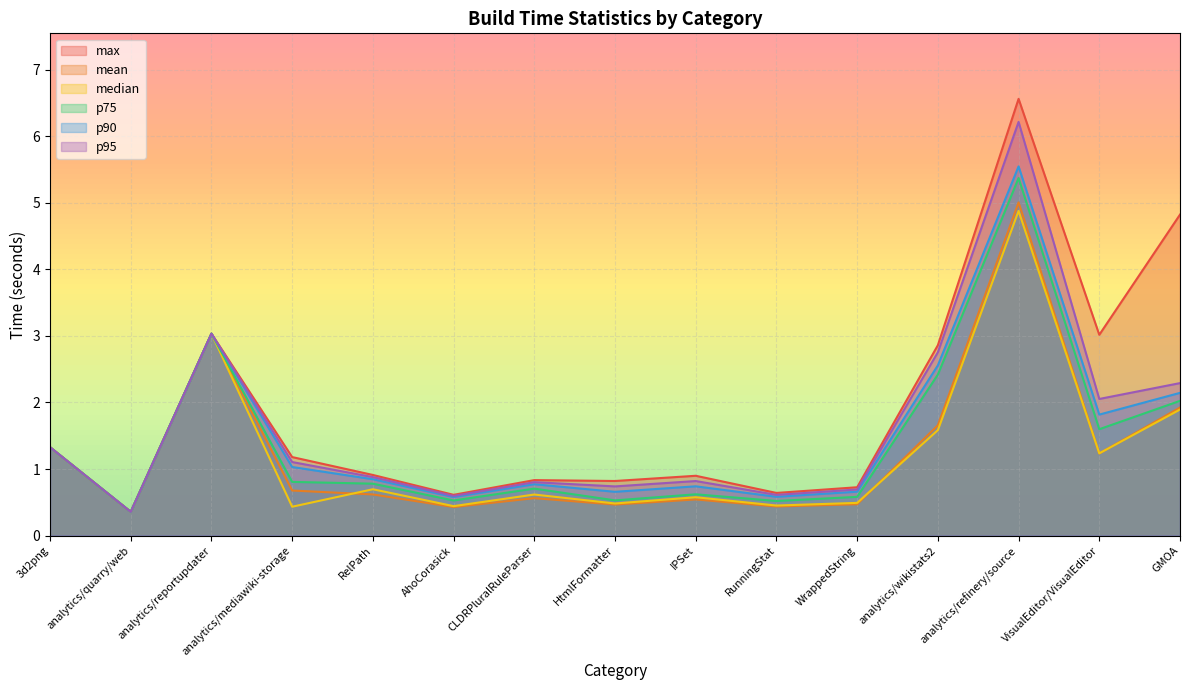

What are all the series names shown in the legend?

max, mean, median, p75, p90, p95